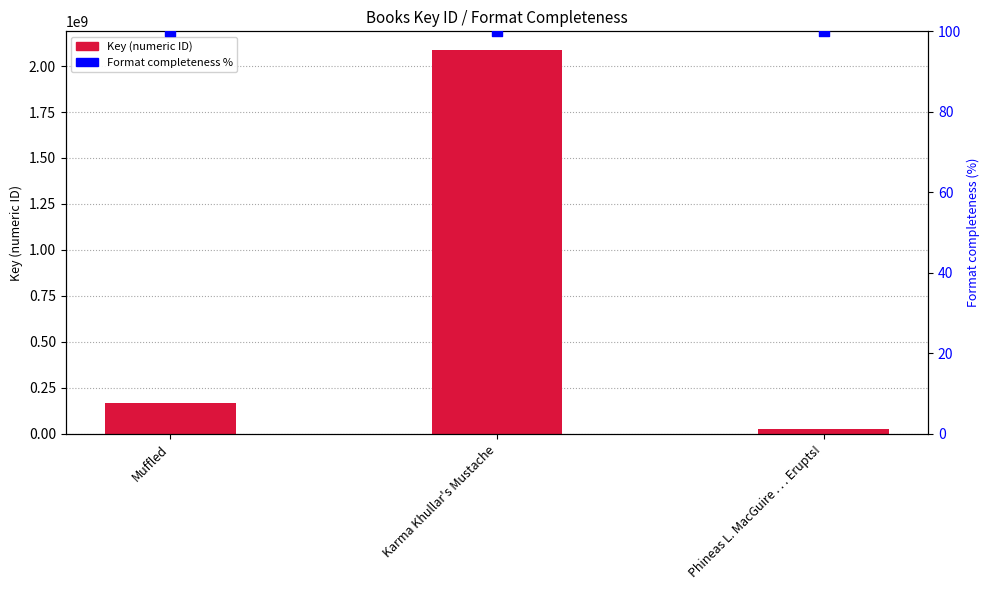

Which series contains the lowest Y value?

Format completeness %